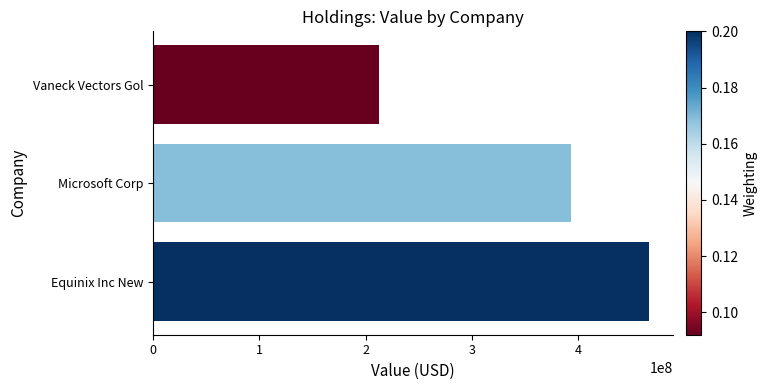

What is the difference between the second highest and minimum values?

180326000